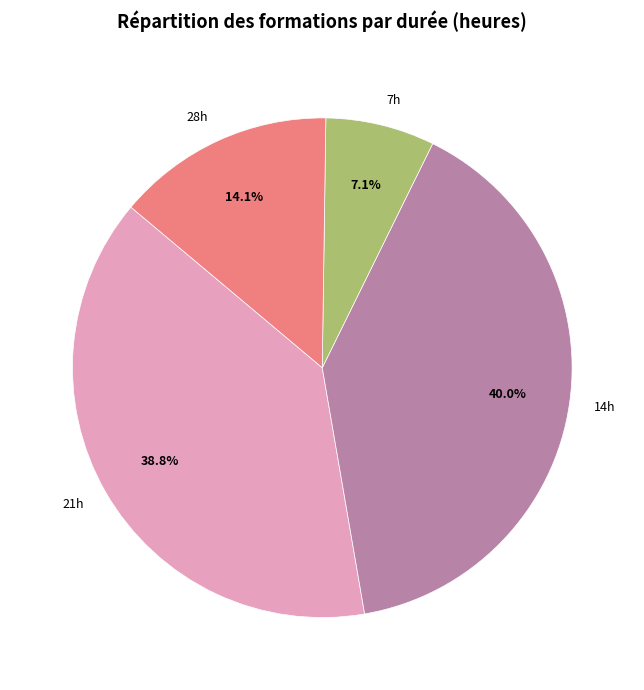

What is the ratio of the value at 14h to the value at 28h?

2.8